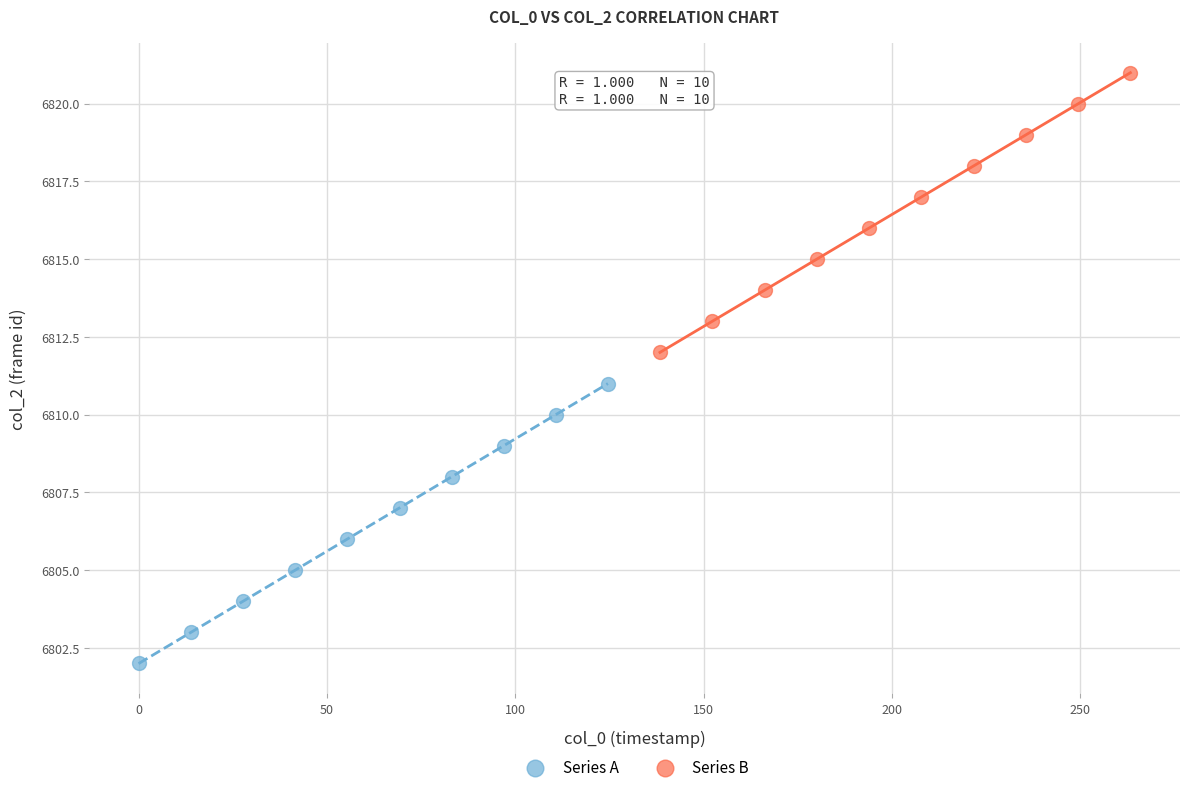

Which series reaches the maximum Y coordinate?

Series B